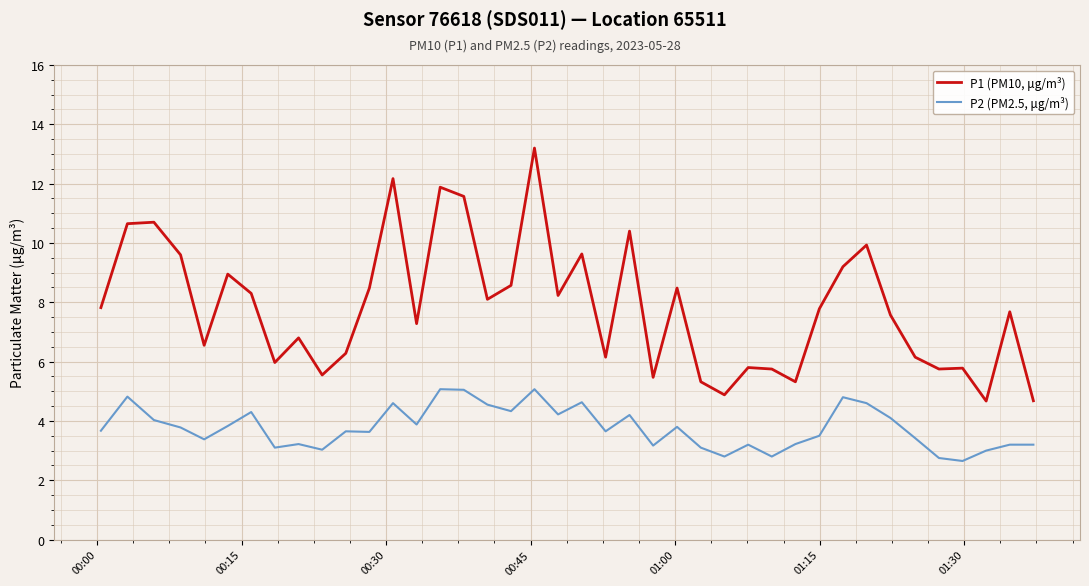

List the series in order of their overall mean, lowest first.

P2 (PM2.5, μg/m³), P1 (PM10, μg/m³)